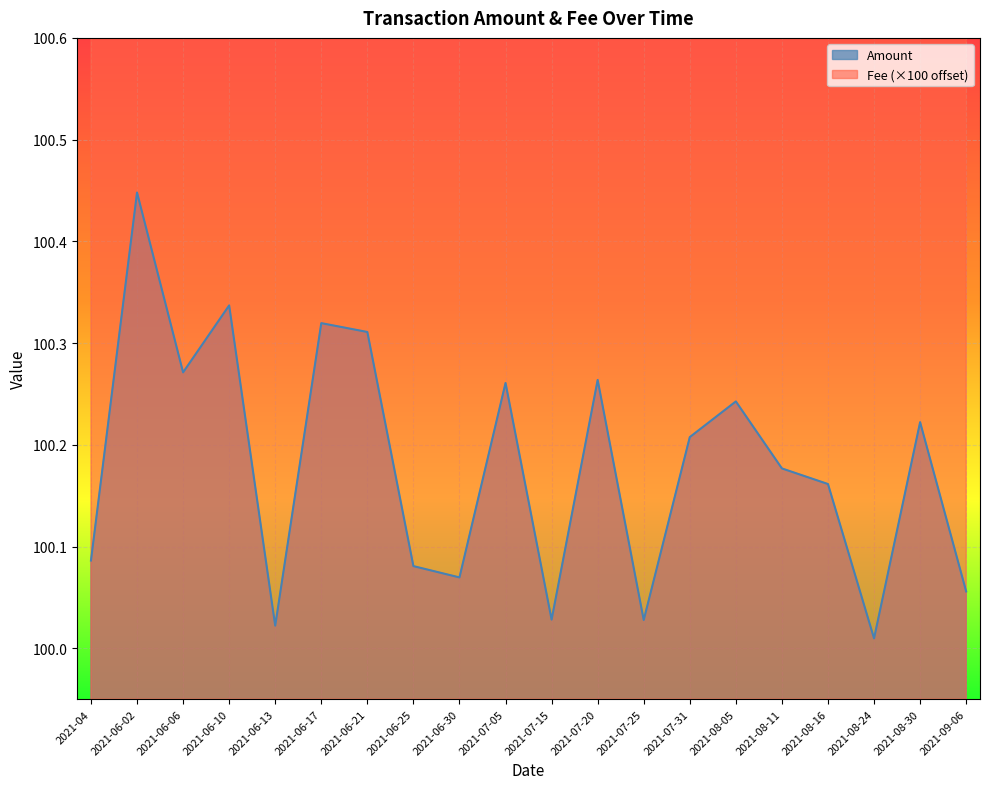

Which category has the lowest value in the Fee series?

2021-06-02